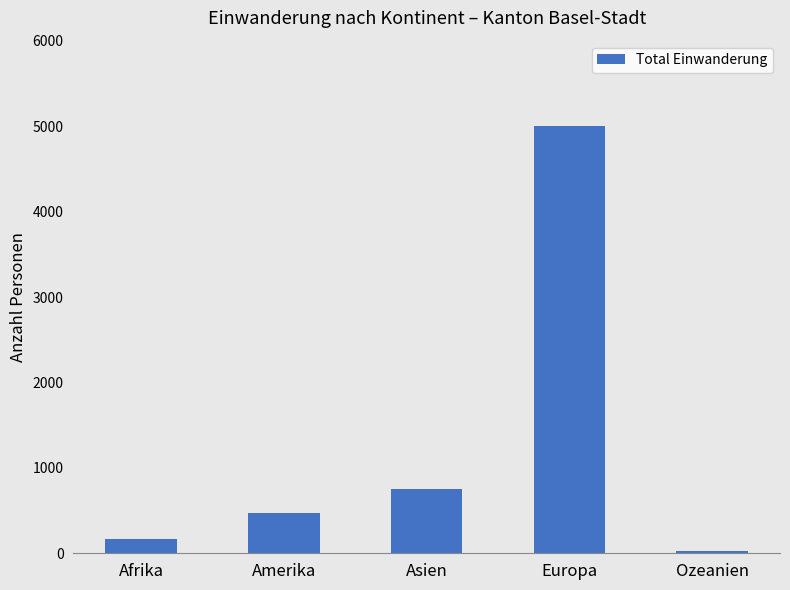

How many data points are less than 471?

2